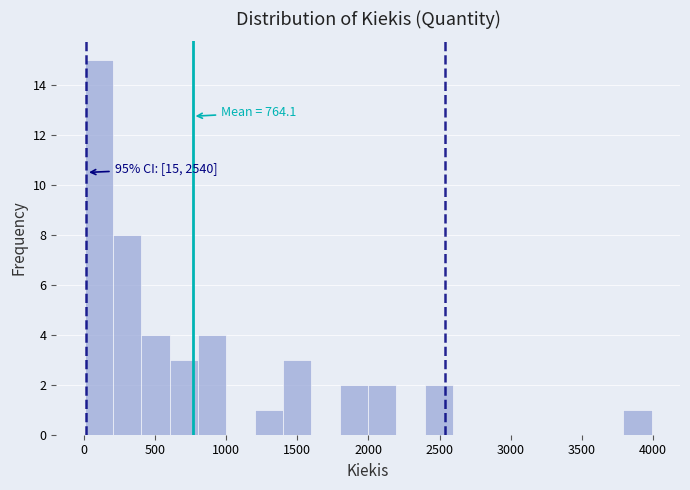

Read against the x-axis, roughly where is the centre of the tallest bar?

100